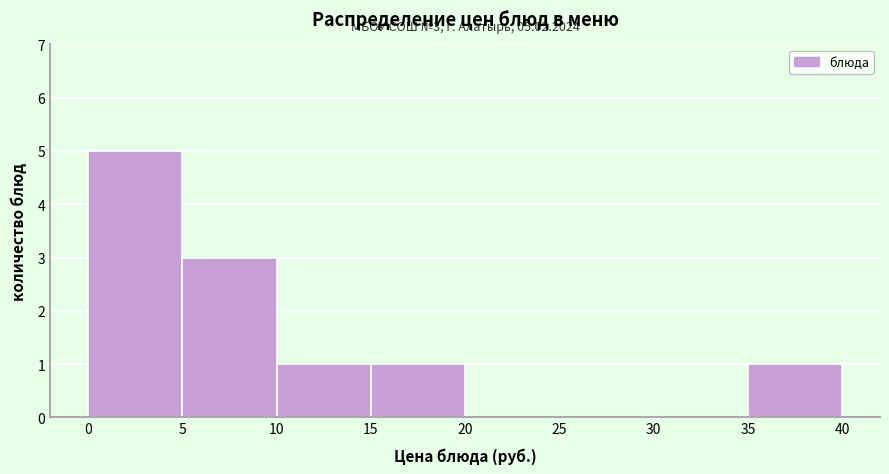

Over which range of the x-axis is the bar tallest?

0 to 5